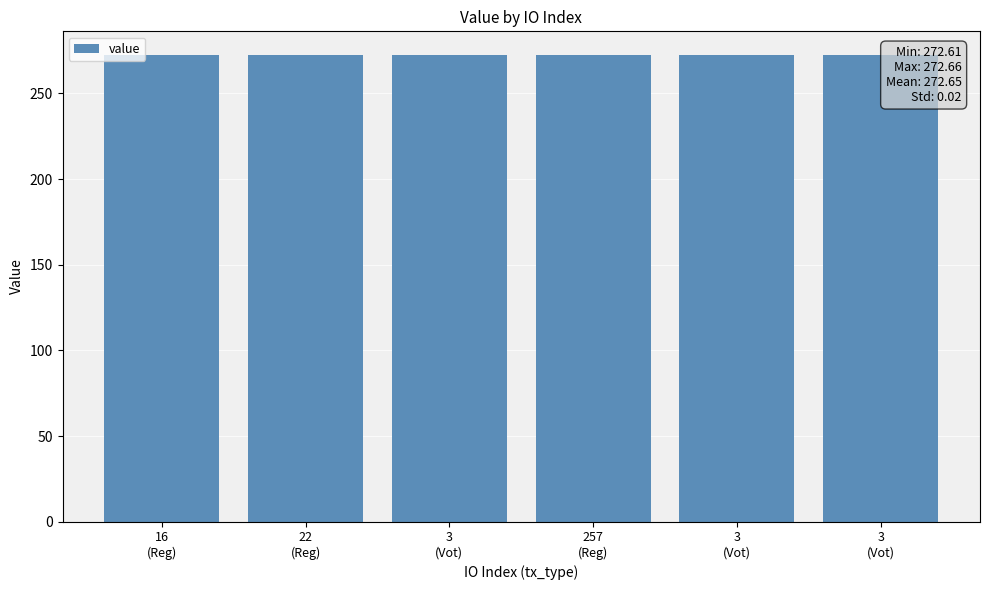

At which category does the chart reach its minimum across all series?

22
(Reg)